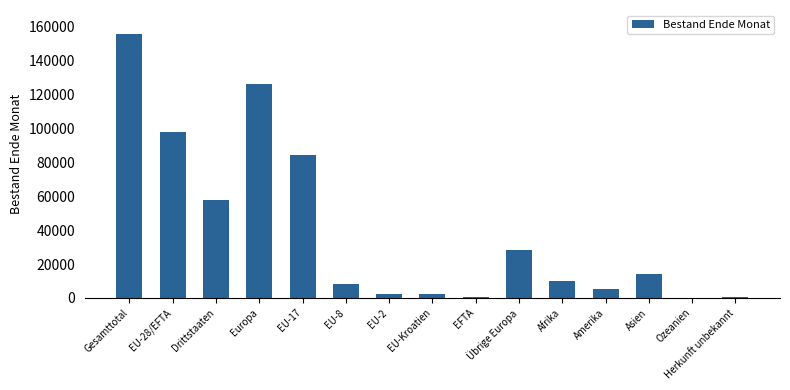

What is the greatest value displayed?

155974